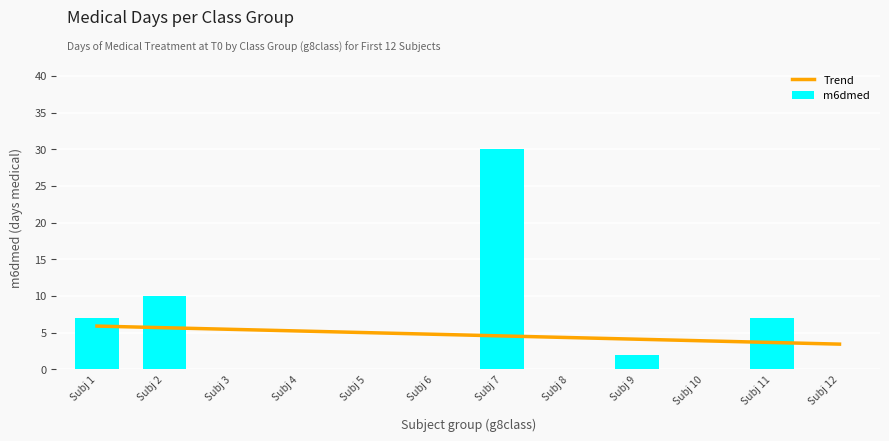

What is the value of the Trend bar at the 12th from the left?

3.4